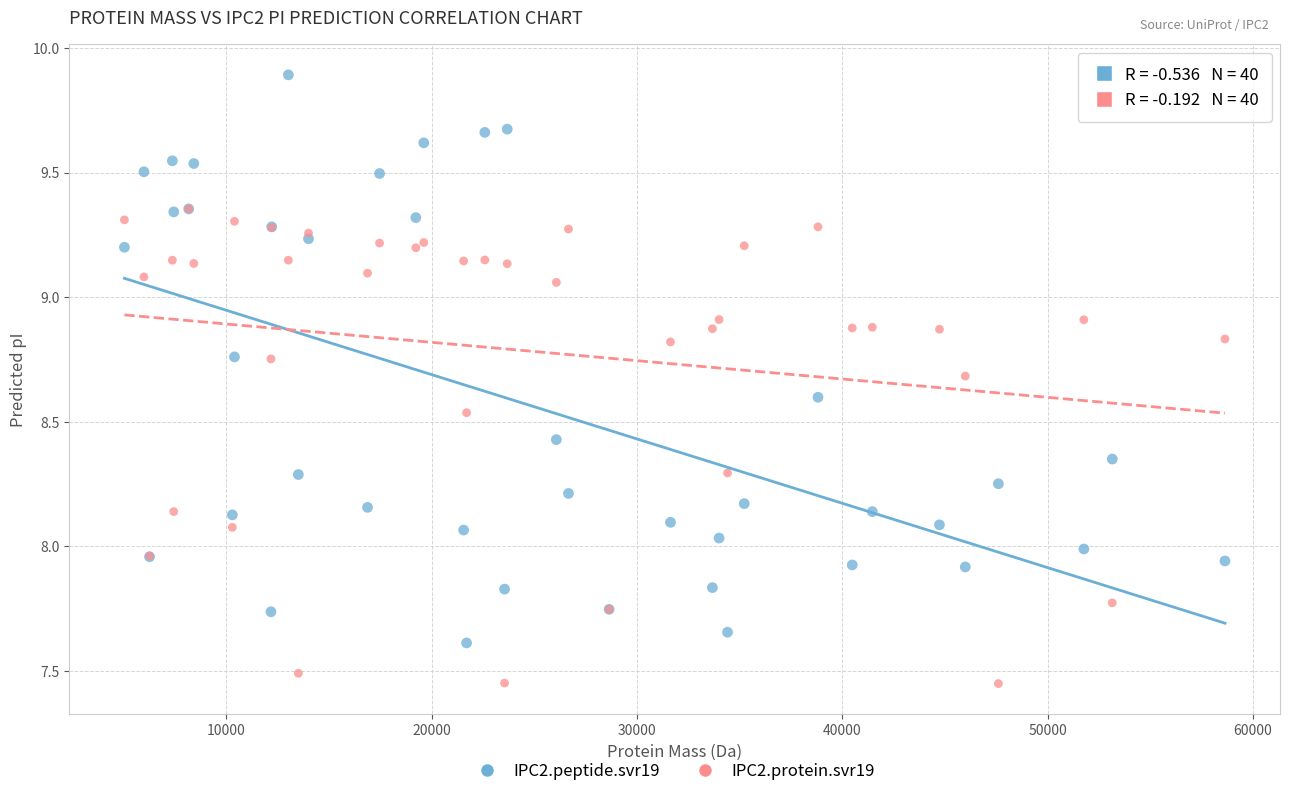

Which series contains the highest Y value?

IPC2.peptide.svr19